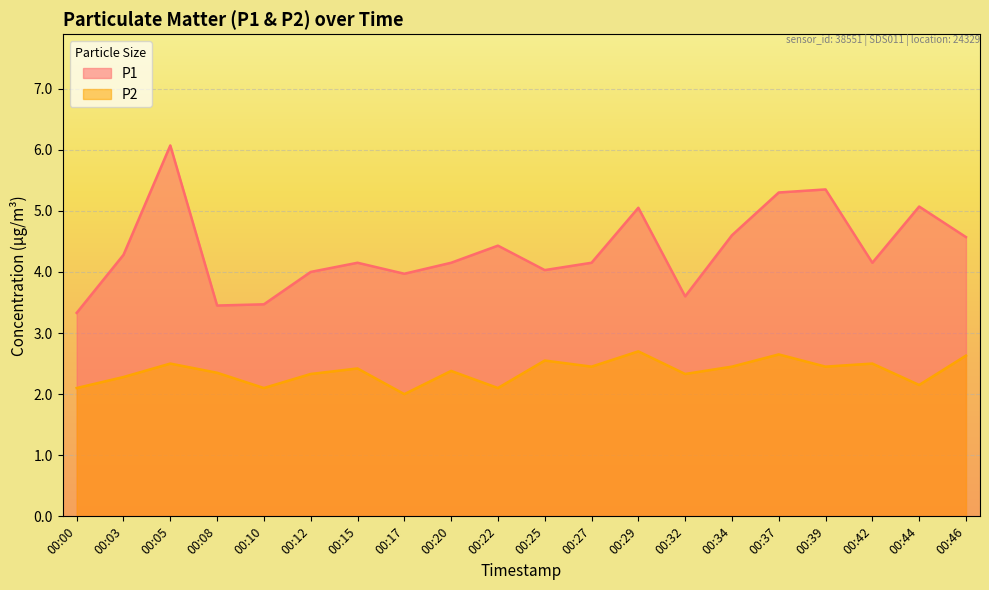

True or false: P2 and P1 intersect in this chart.

False